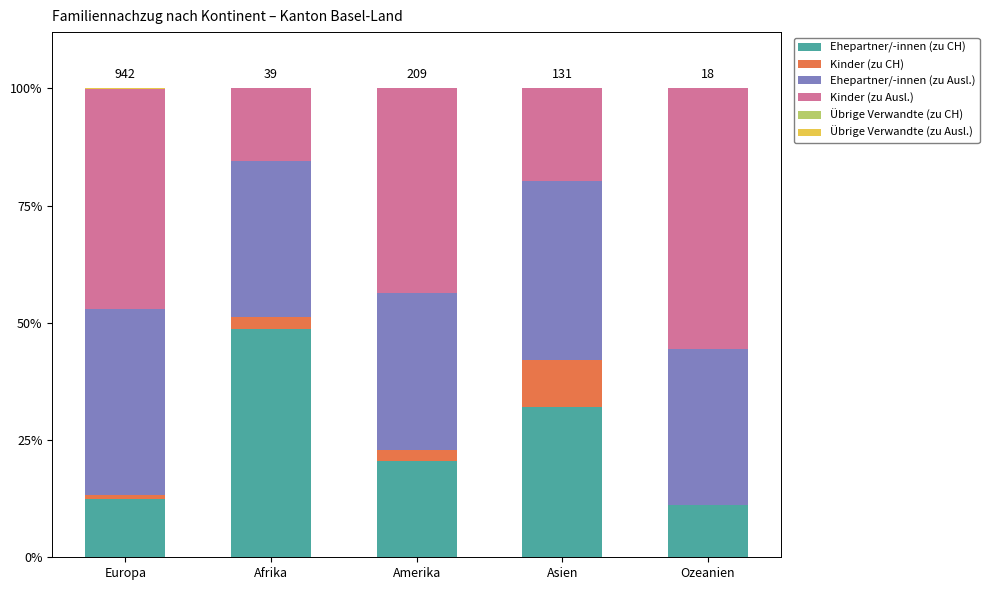

What is the total value across all series at Asien?

100.0